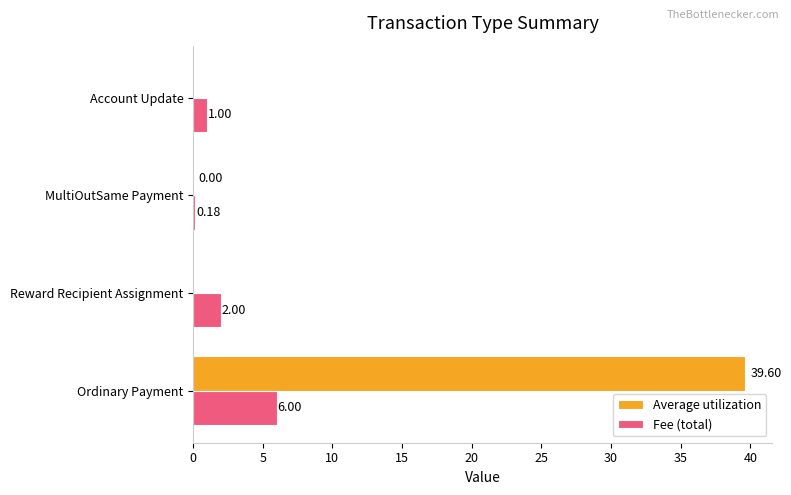

Which series changed the most between Ordinary Payment and Reward Recipient Assignment?

Average utilization